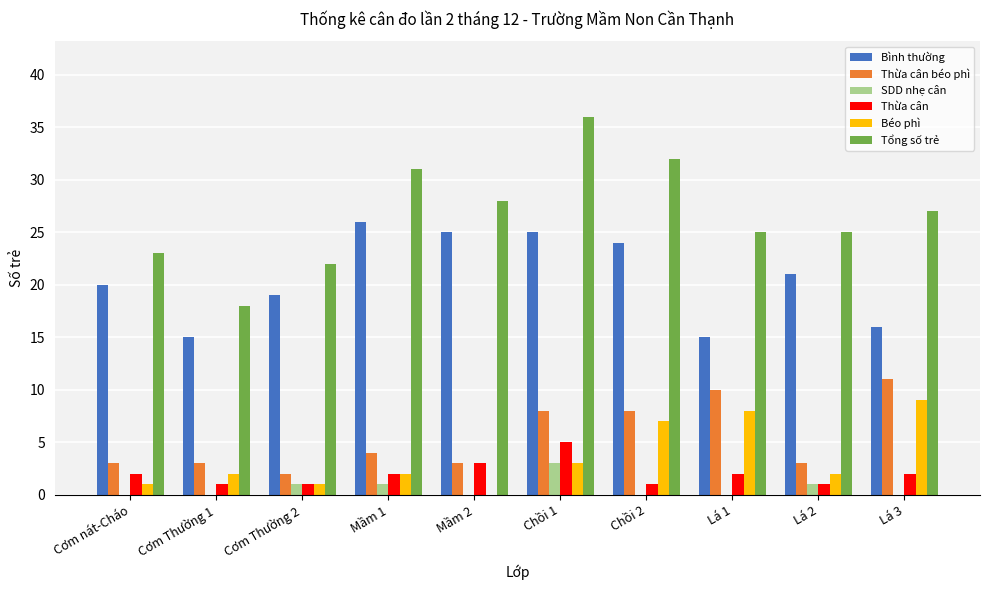

What is the spread (max minus min) of values at Lá 2?

24